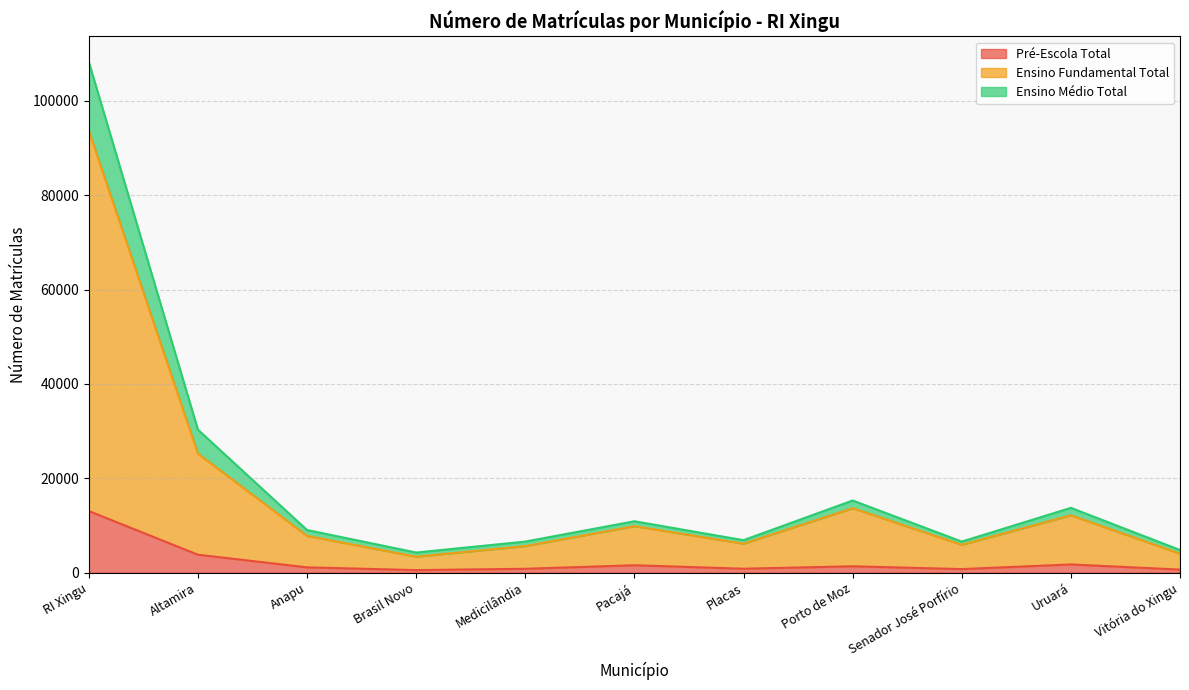

True or false: Ensino Médio Total and Pré-Escola Total cross at least once.

False